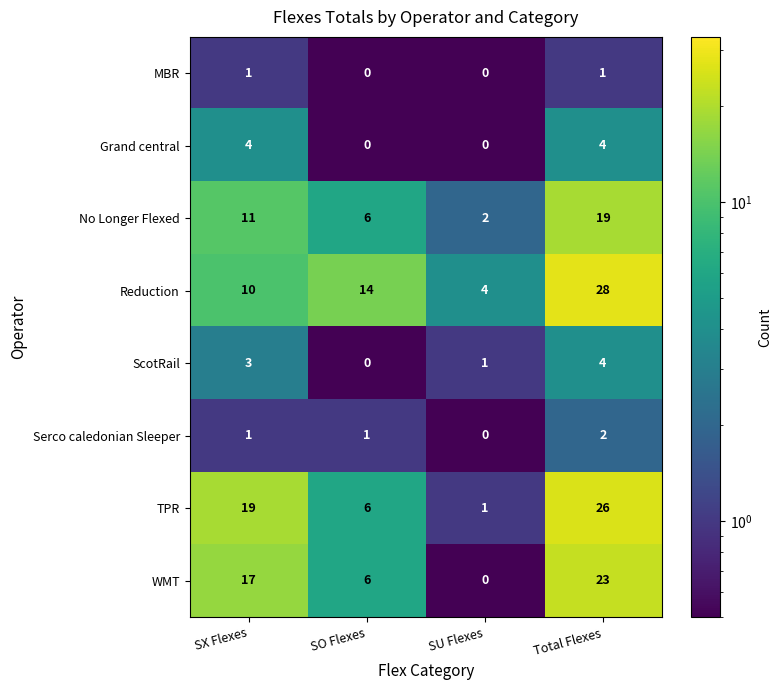

What is the sum of all Serco caledonian Sleeper values?

4